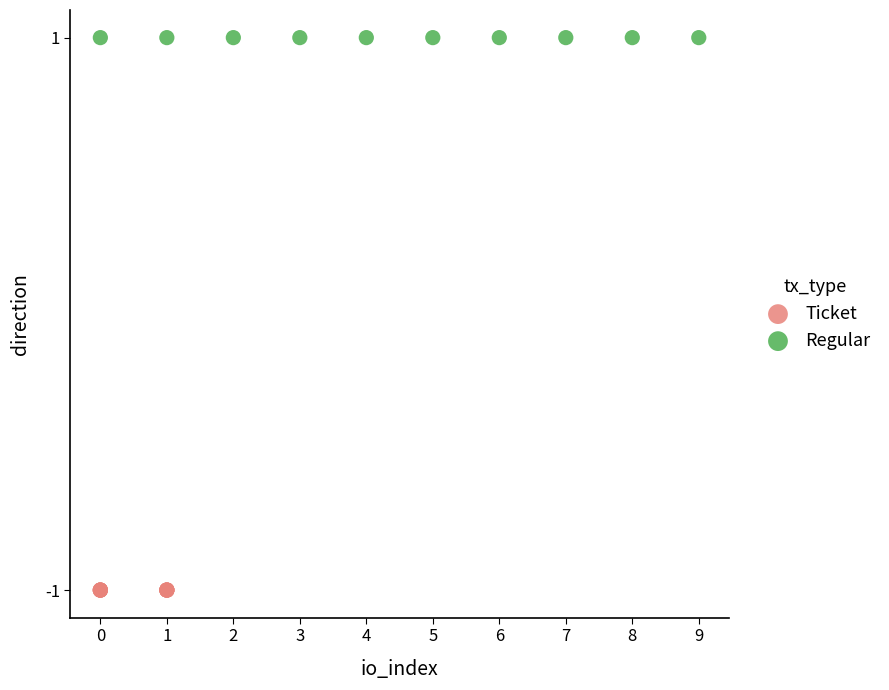

Which series reaches the minimum Y coordinate?

Ticket